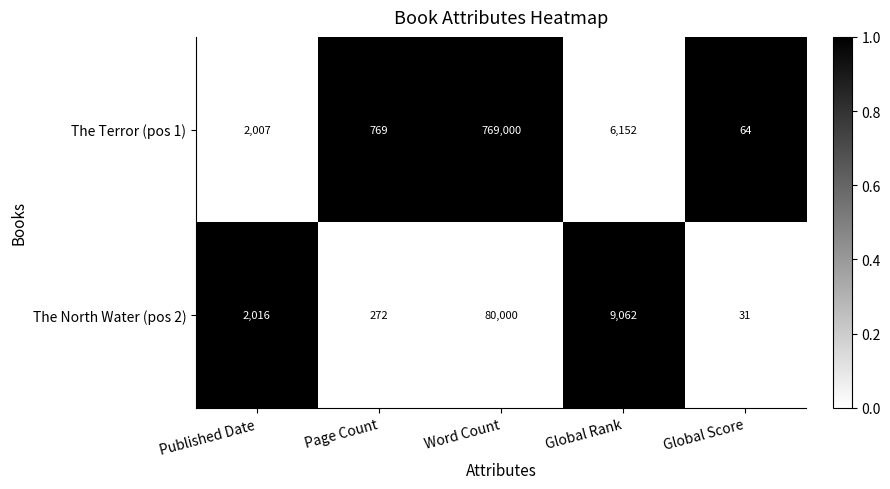

What value does the The Terror (pos 1) series have at Global Score?

64